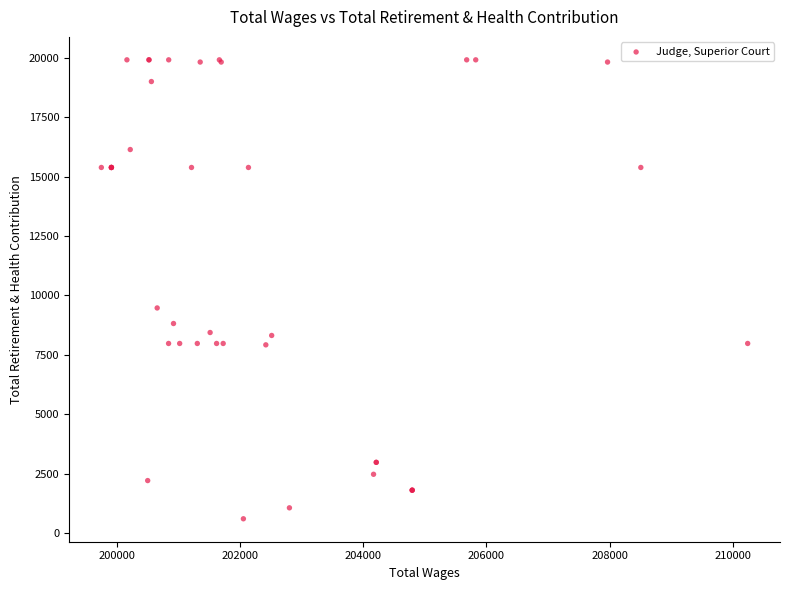

What Y value in the scatter plot is closest to 10260?

9475